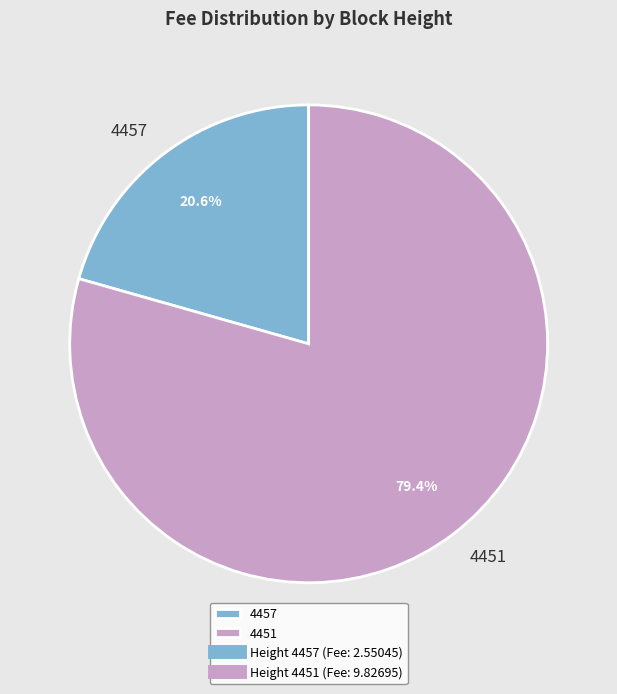

Count the number of slices in the pie.

2